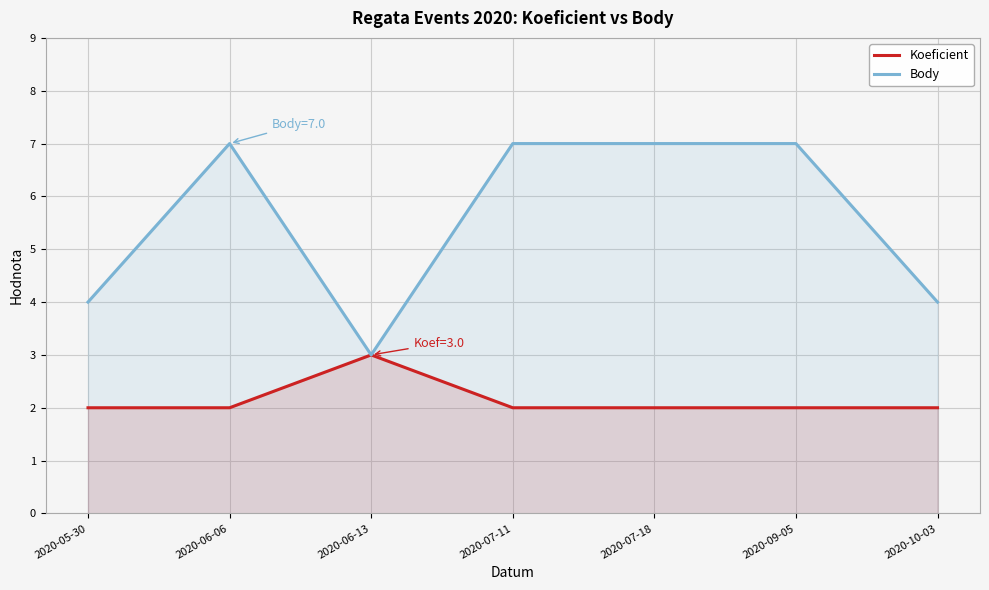

Where is the first local maximum for Koeficient?

2020-06-13